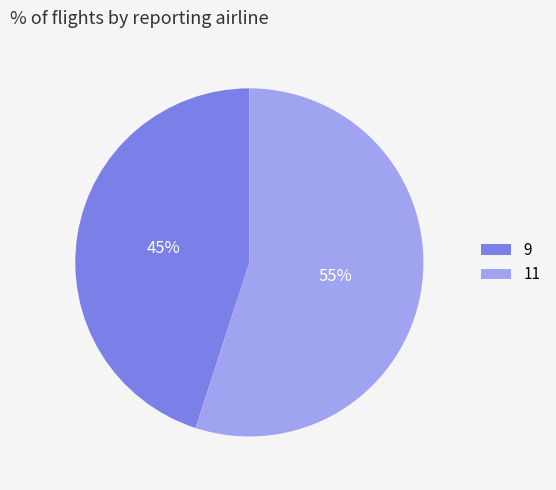

Is there a majority slice in this chart?

Yes